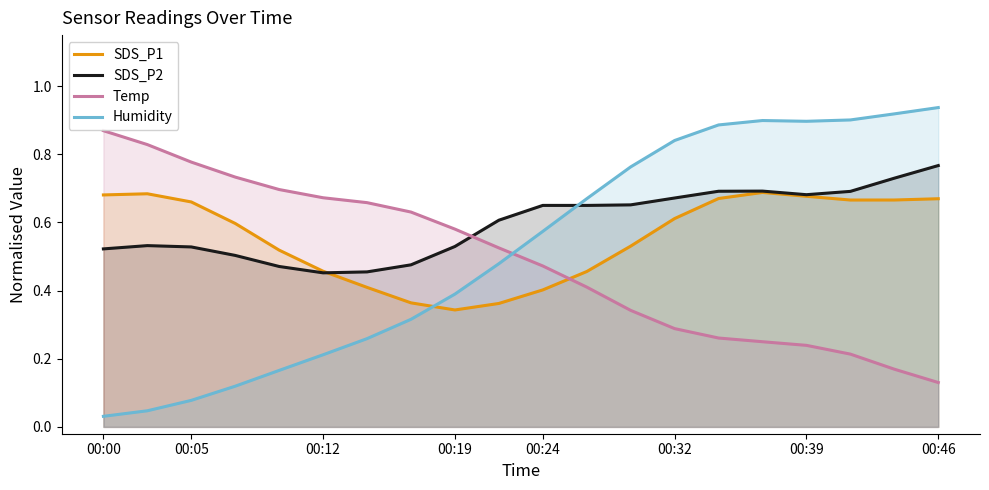

What position from the right is 14?

6